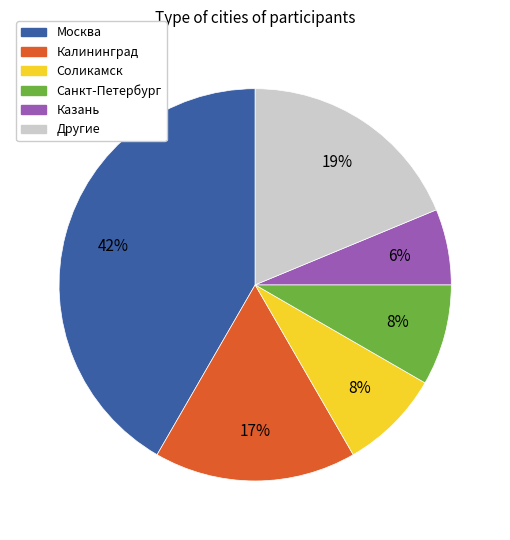

To the nearest percent, what is the average slice percentage?

17%